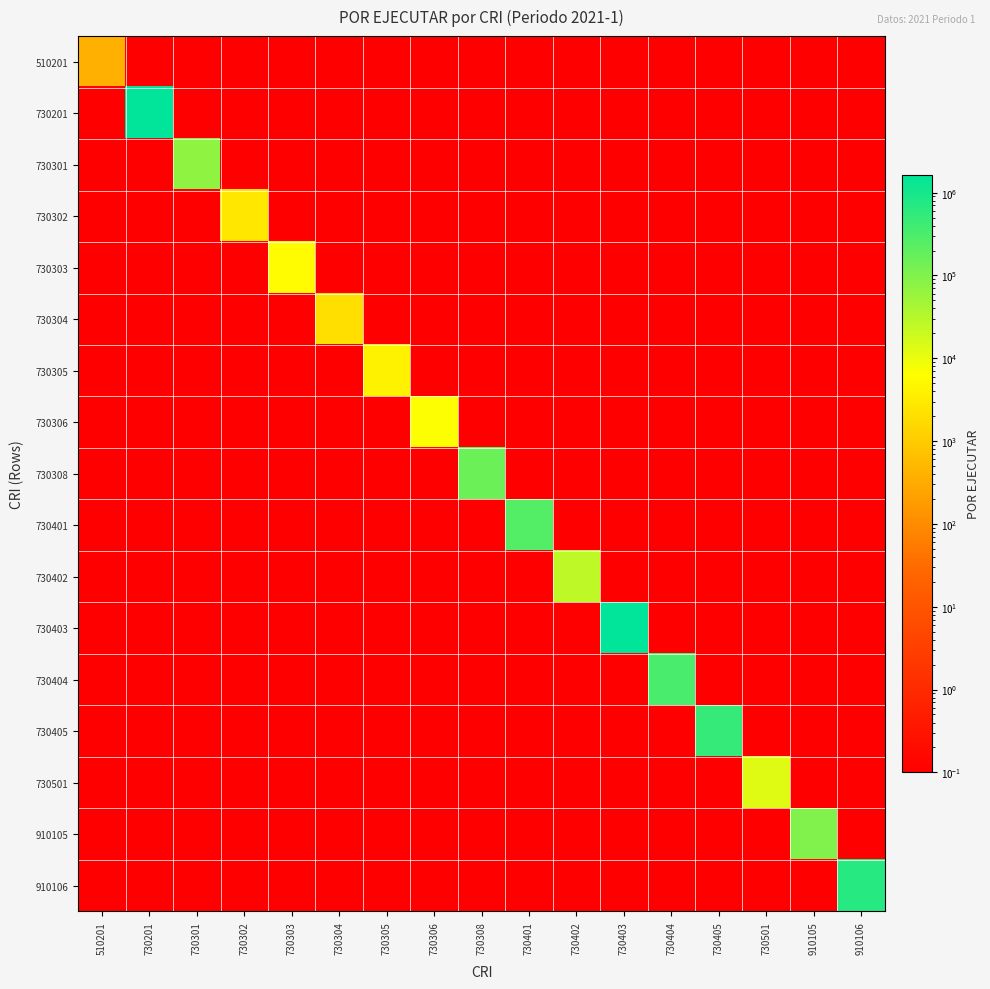

What is the spread (max minus min) of values at 730305?

4041.6